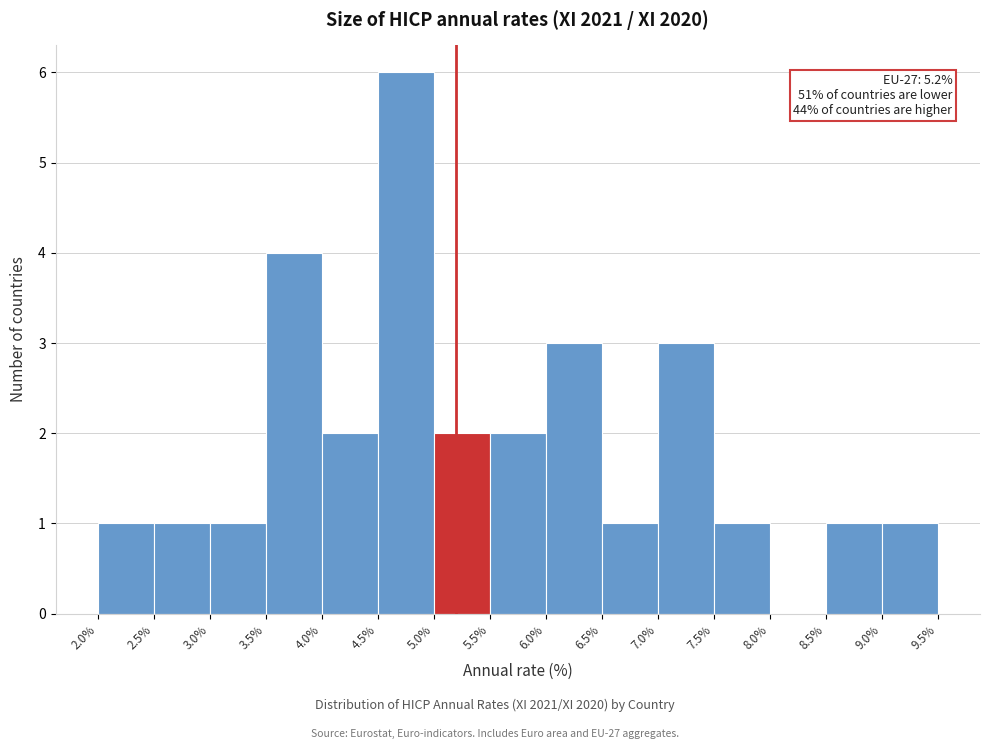

Over which range of the x-axis is the bar tallest?

4.5% to 5.0%